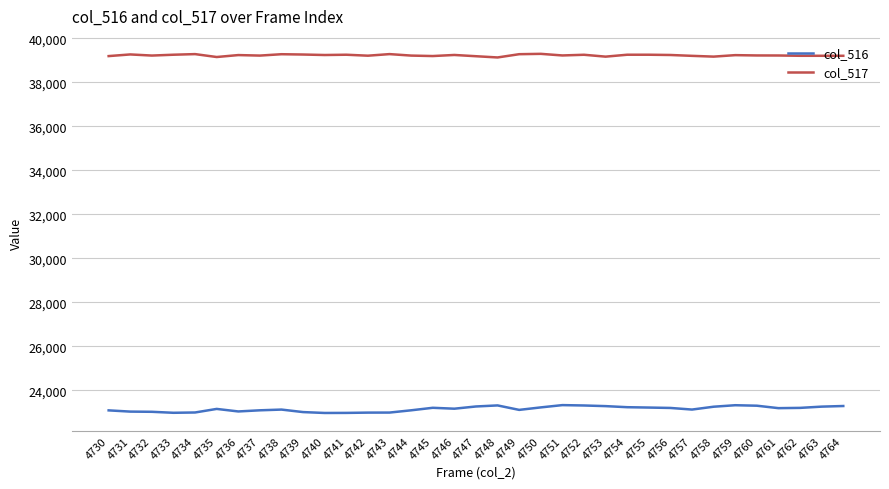

Is it true that col_516 equals 35444 at 4740?

False